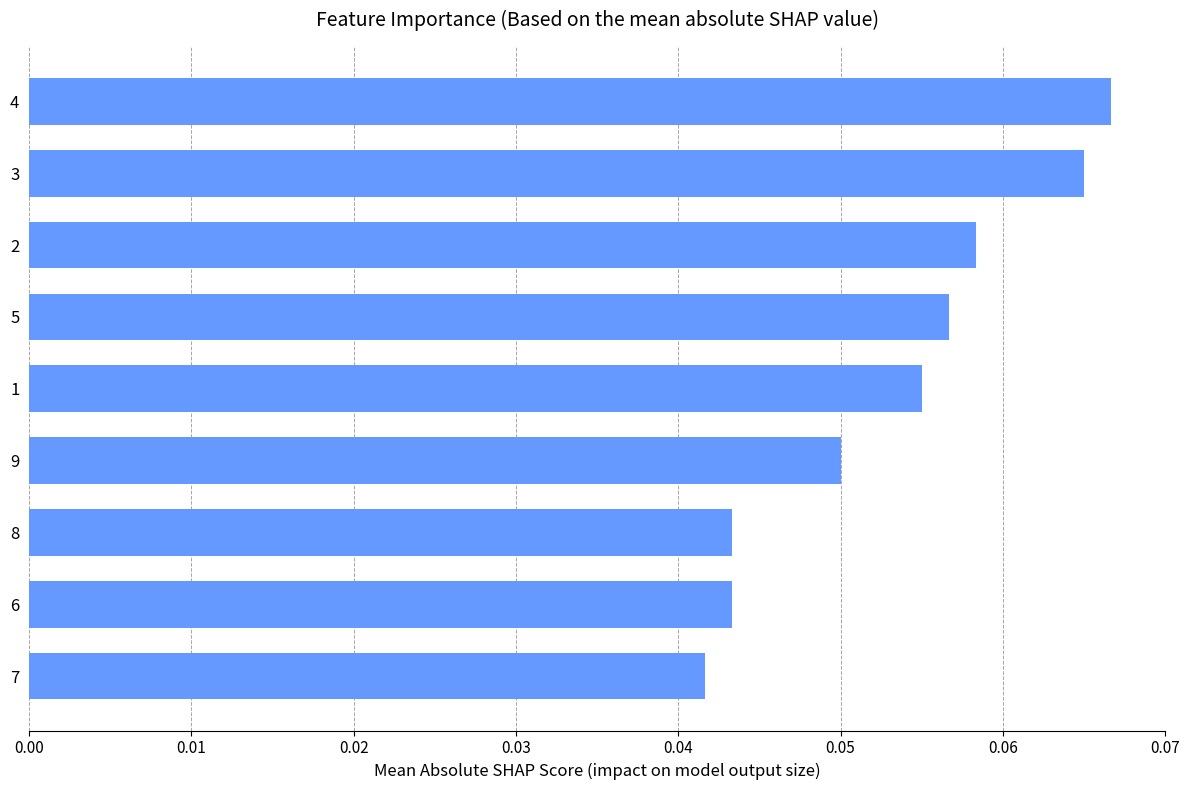

At which label is the value closest to 0?

7